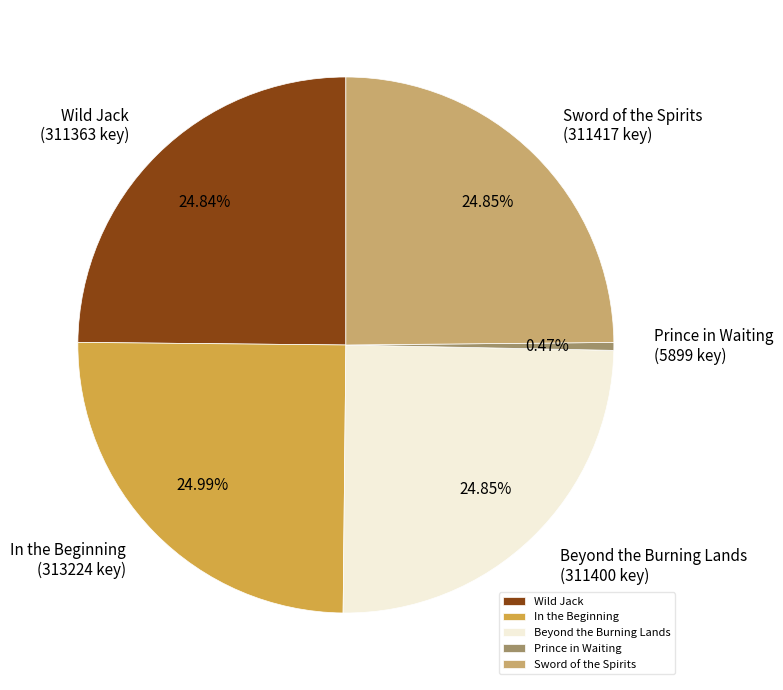

To the nearest percent, what is the average slice percentage?

20%